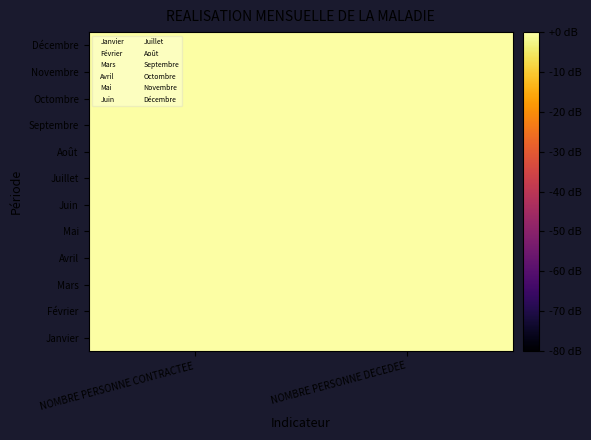

At how many categories does at least one series exceed 0?

2